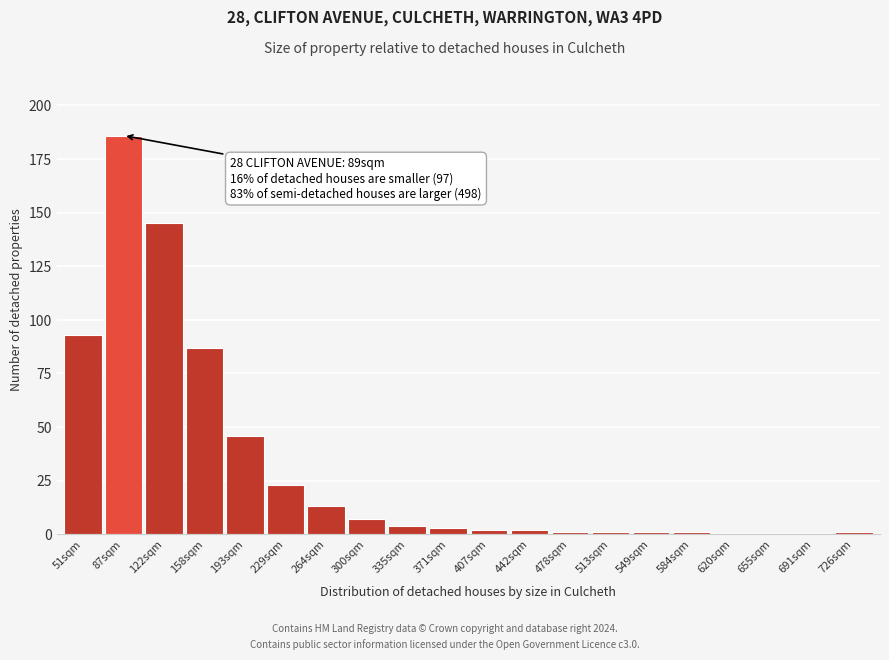

Reading left to right, list all the values displayed in this chart.

51sqm=93	87sqm=186	122sqm=145	158sqm=87	193sqm=46	229sqm=23	264sqm=13	300sqm=7	335sqm=4	371sqm=3	407sqm=2	442sqm=2	478sqm=1	513sqm=1	549sqm=1	584sqm=1	620sqm=0	655sqm=0	691sqm=0	726sqm=1